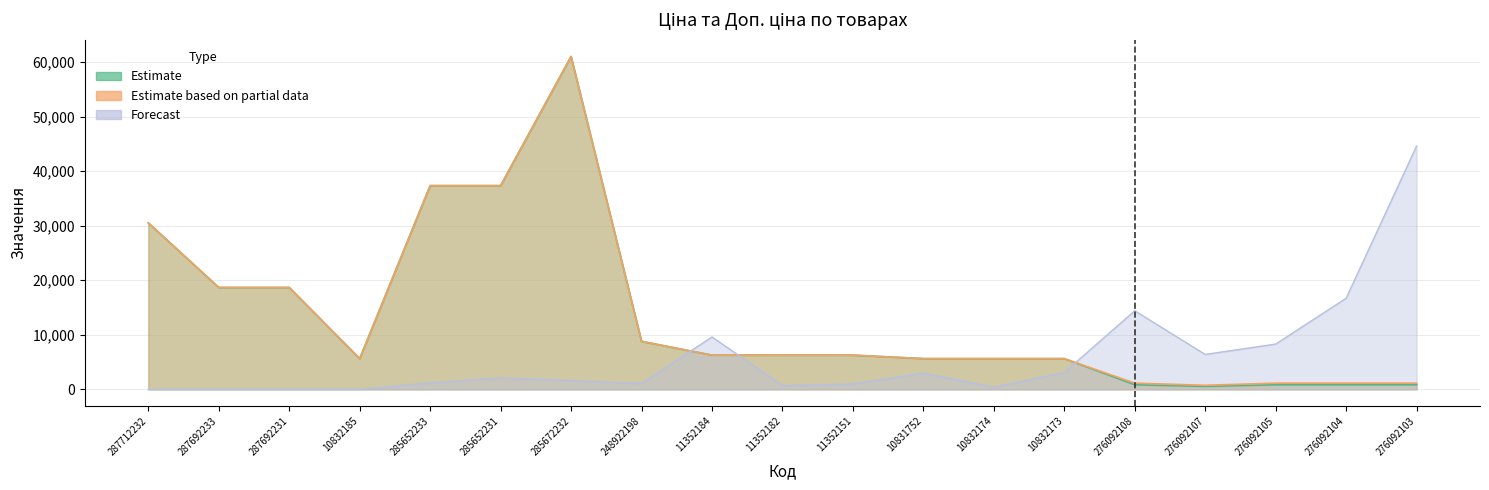

Which series has the largest total across all categories?

Доп. ціна